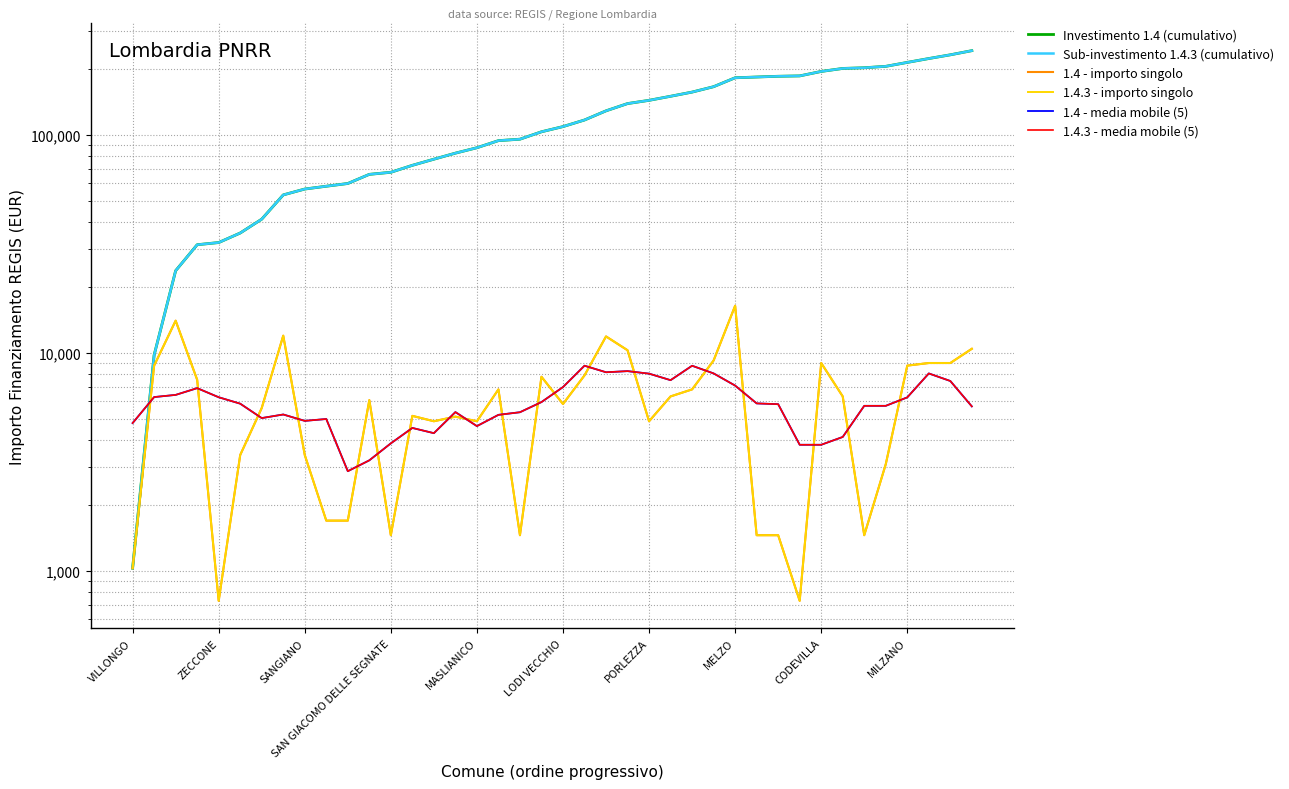

Which has a higher value, 29 or 19?

29